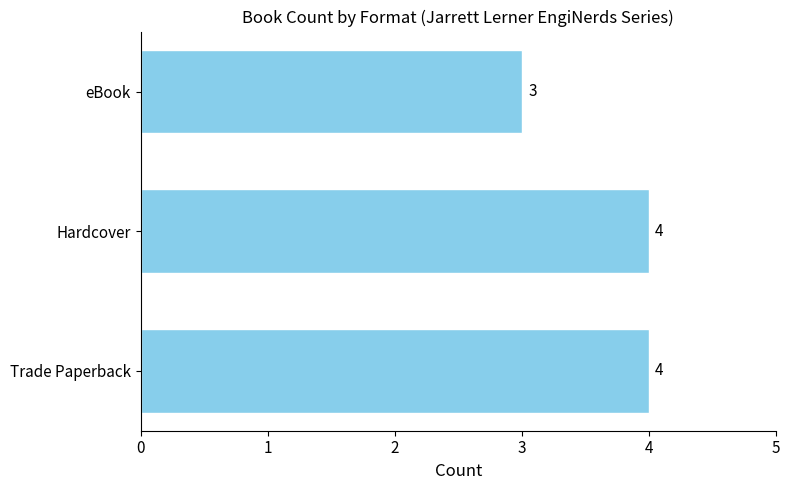

The chart shows a value of 3 at eBook. True or false?

True